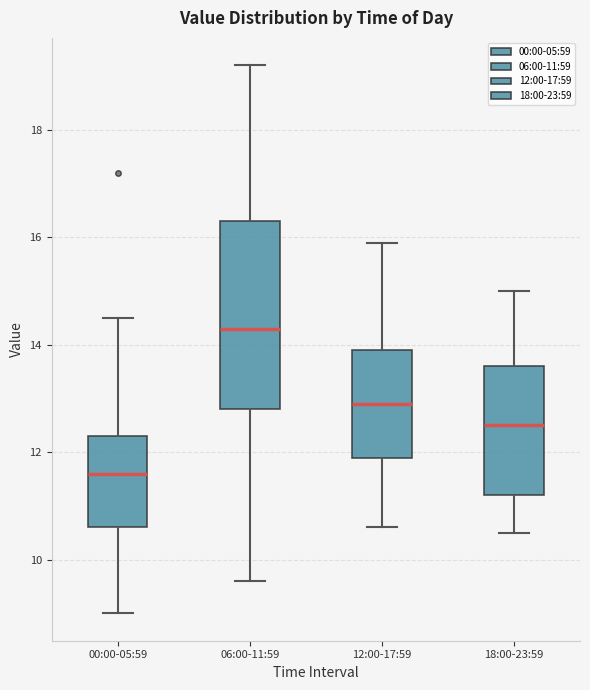

Reading left to right, transcribe this box plot: for each box, give where its median line is, the range the box spans, and where its two whiskers end, as read against the y-axis. The values are not printed on the chart, so give them approximately, as read against the axis.

00:00-05:59: median 11.6, box 10.6 to 12.4, whiskers 9.0 to 14.6
06:00-11:59: median 14.4, box 12.8 to 16.4, whiskers 9.6 to 19.2
12:00-17:59: median 13.0, box 12.0 to 14.0, whiskers 10.6 to 16.0
18:00-23:59: median 12.6, box 11.2 to 13.6, whiskers 10.6 to 15.0